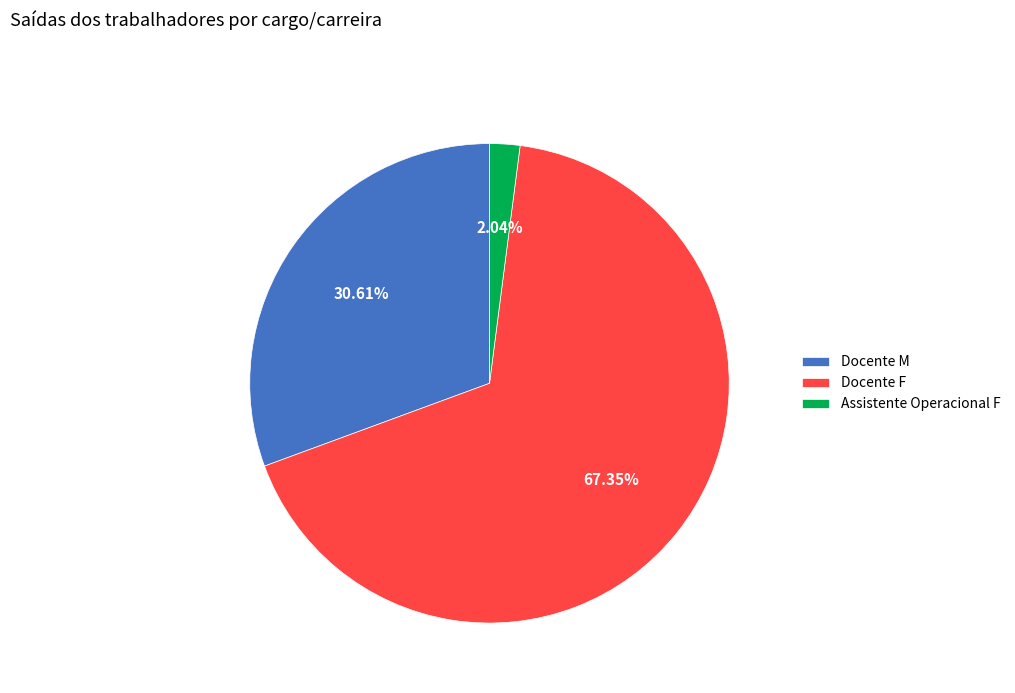

To the nearest percent, what is the difference between the largest and smallest slice percentages?

65%